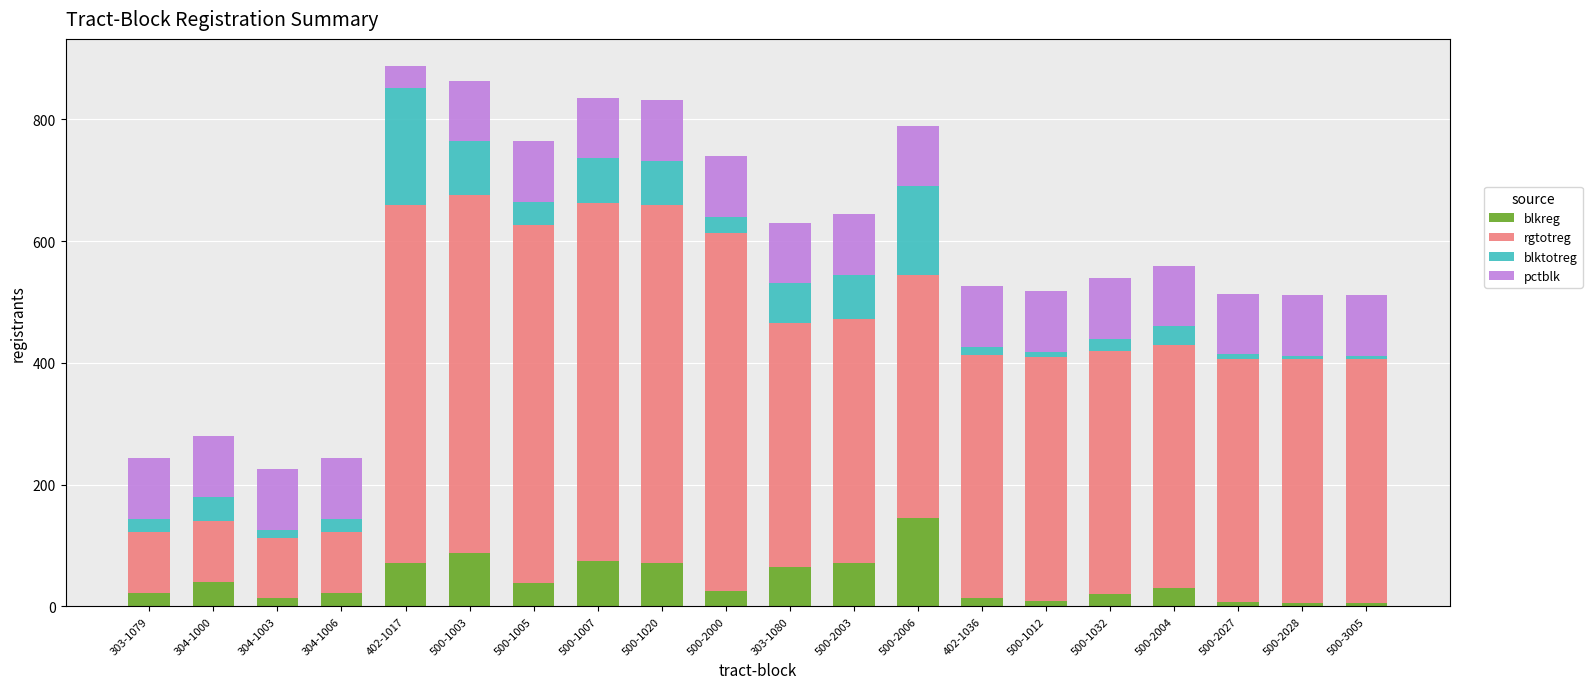

At which label does blkreg reach its peak?

500-2006